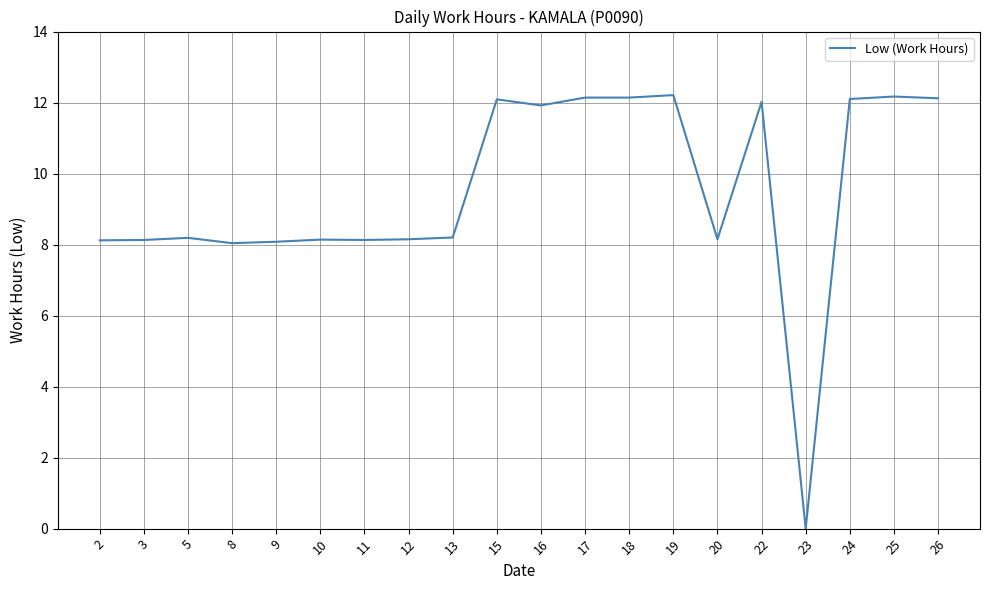

How many distinct data groups are displayed?

1